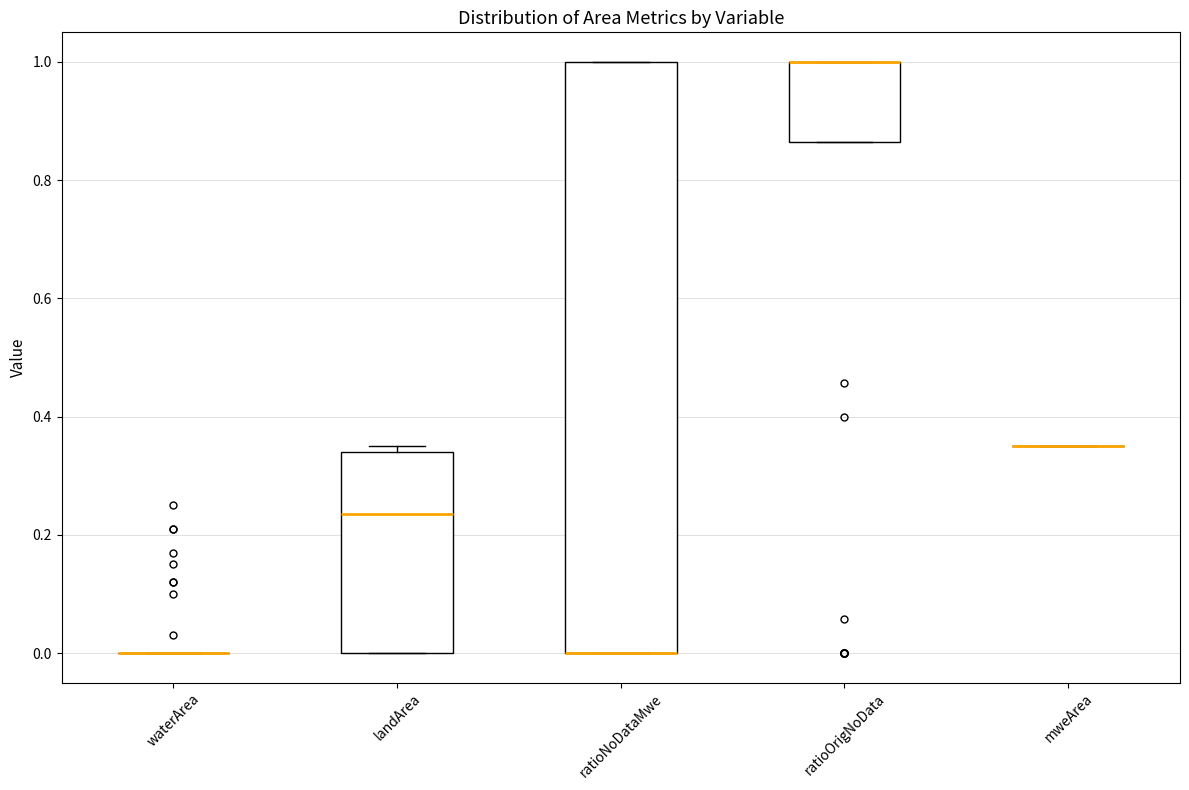

Where is the lower edge of the box for ratioOrigNoData on the y-axis? The values are not printed on the chart, so give them approximately, as read against the axis.

0.86